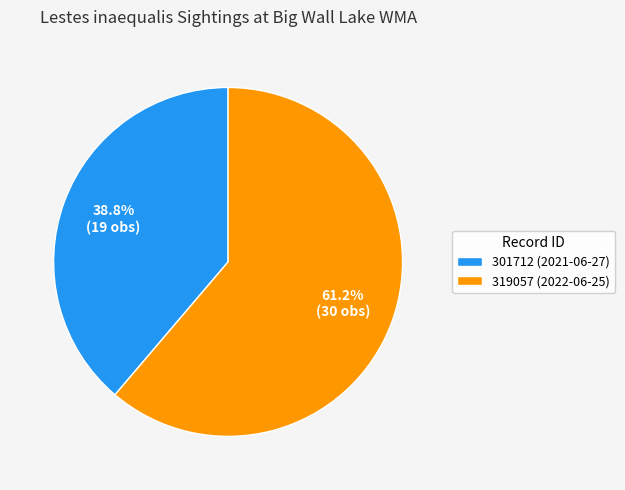

Which has a higher value, 319057 (2022-06-25) or 301712 (2021-06-27)?

319057 (2022-06-25)